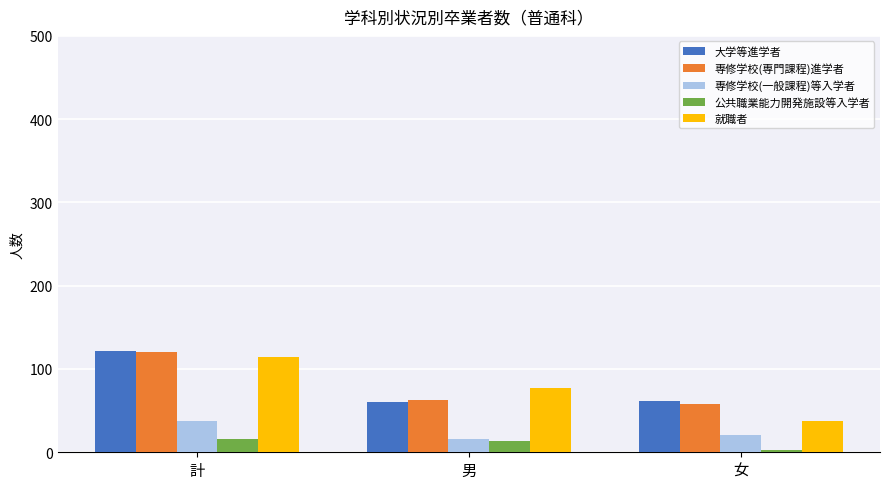

At which category is the sum across all series the highest?

計